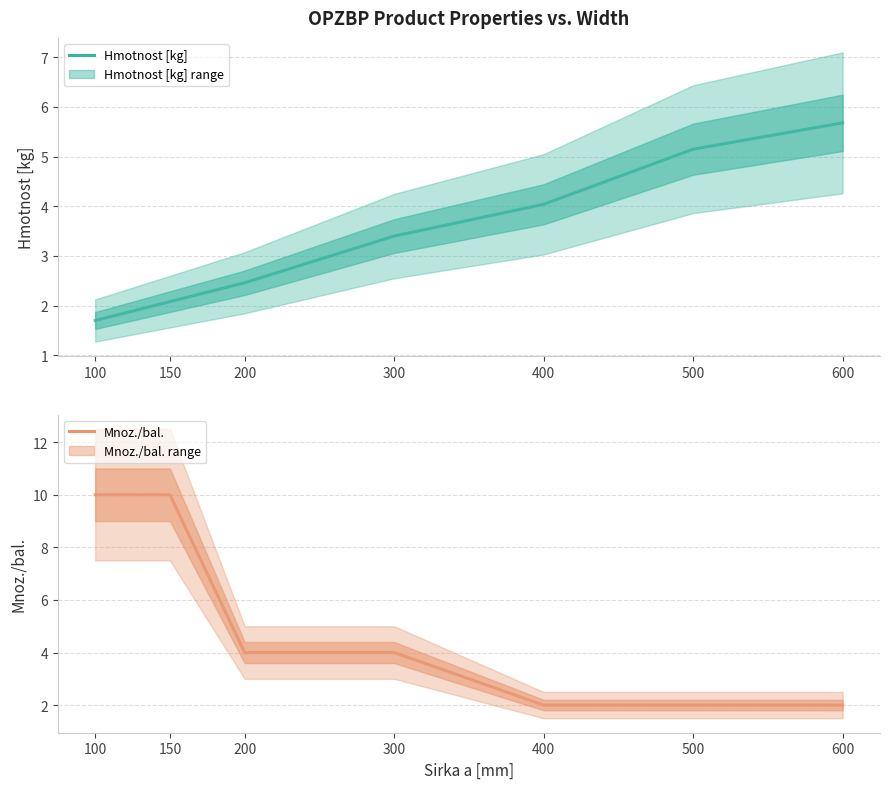

How many data points does each series have?

7